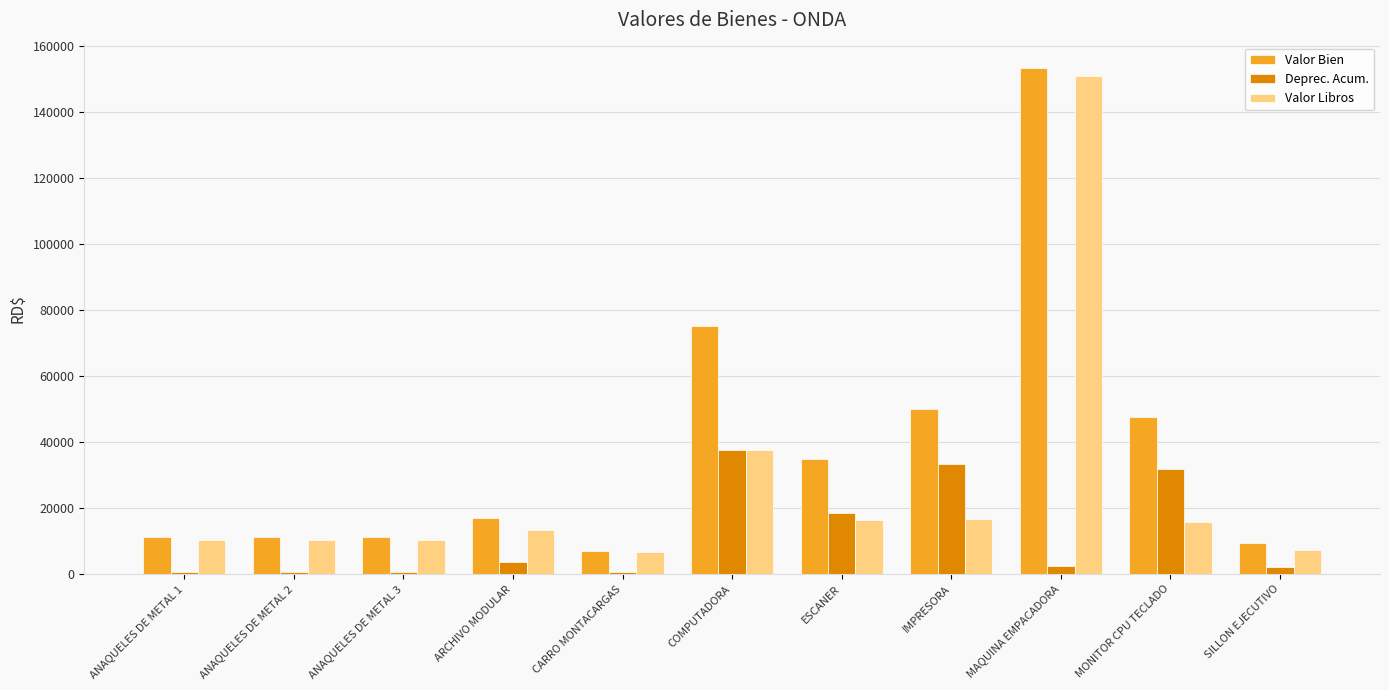

Does the chart contain stacked bars?

No